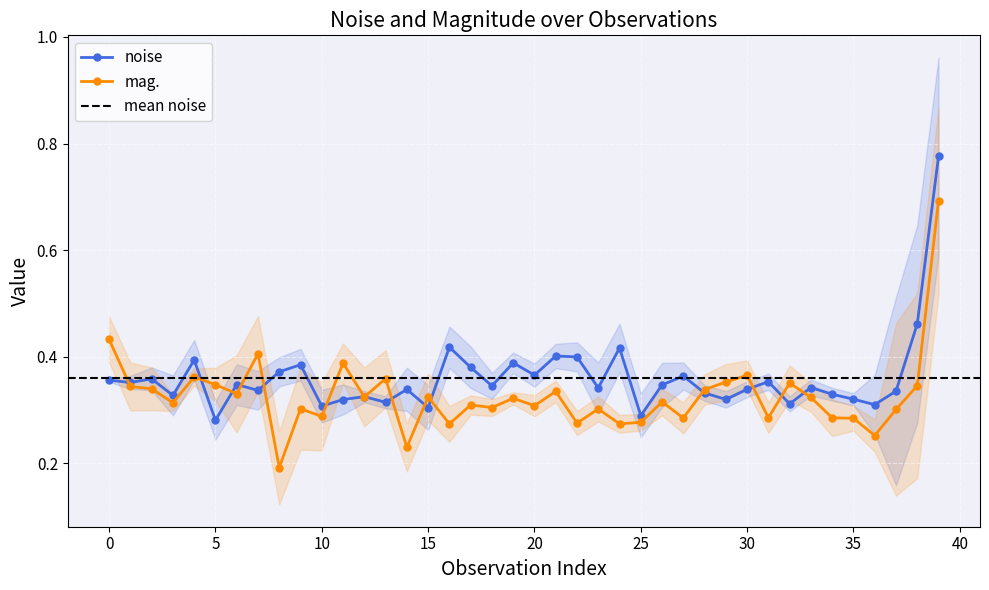

What is the difference between the second highest and second lowest values in the mag. series?

0.2